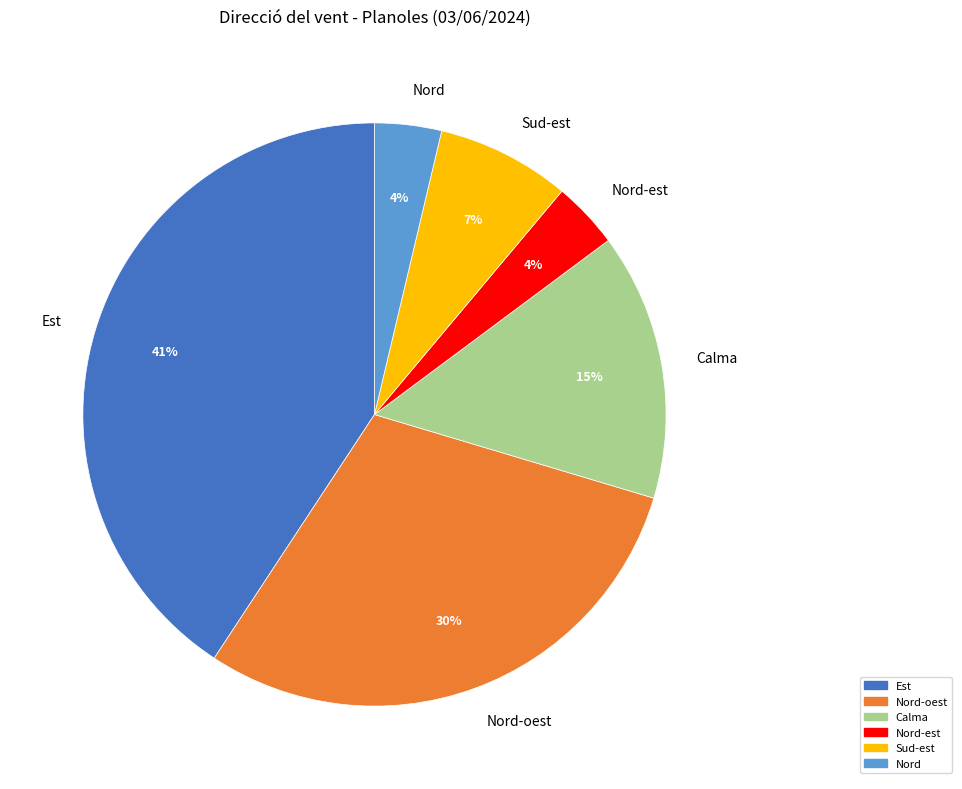

How many segments does this pie chart have?

6